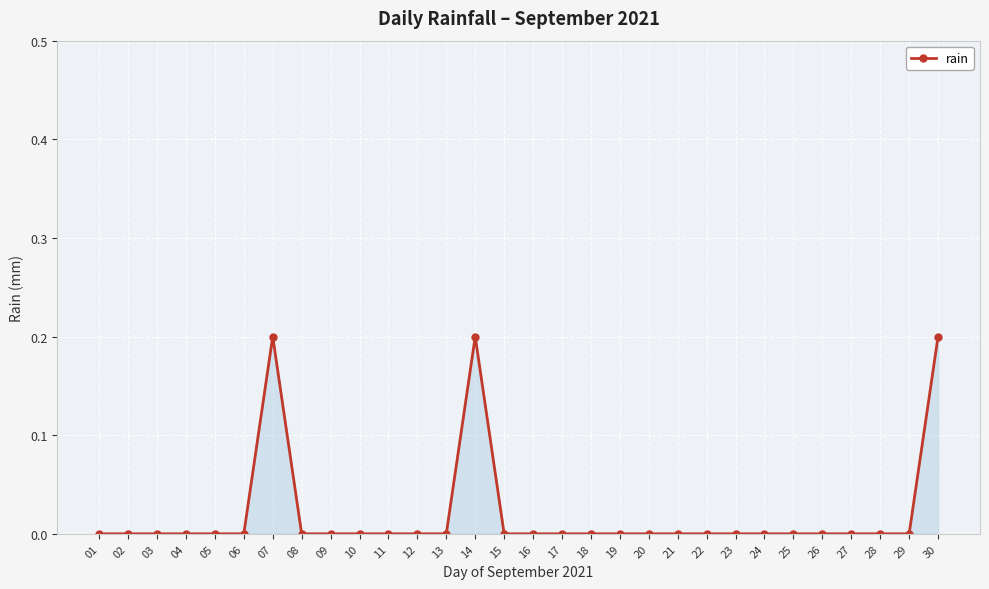

The chart shows a value of -0.1 at 04. True or false?

False